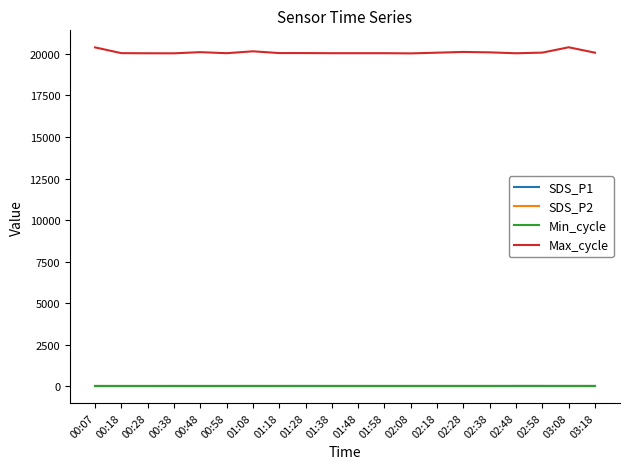

How many lines are shown in the chart?

4